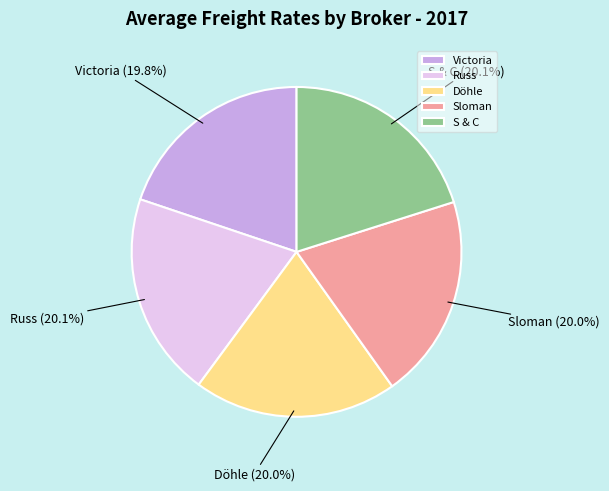

Approximately how many times larger is the value at Döhle compared to Sloman?

1.0